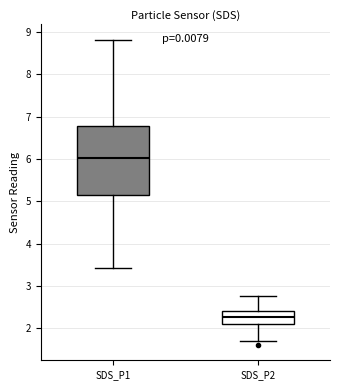

Where is the upper edge of the box for SDS_P2 on the y-axis? The values are not printed on the chart, so give them approximately, as read against the axis.

2.4